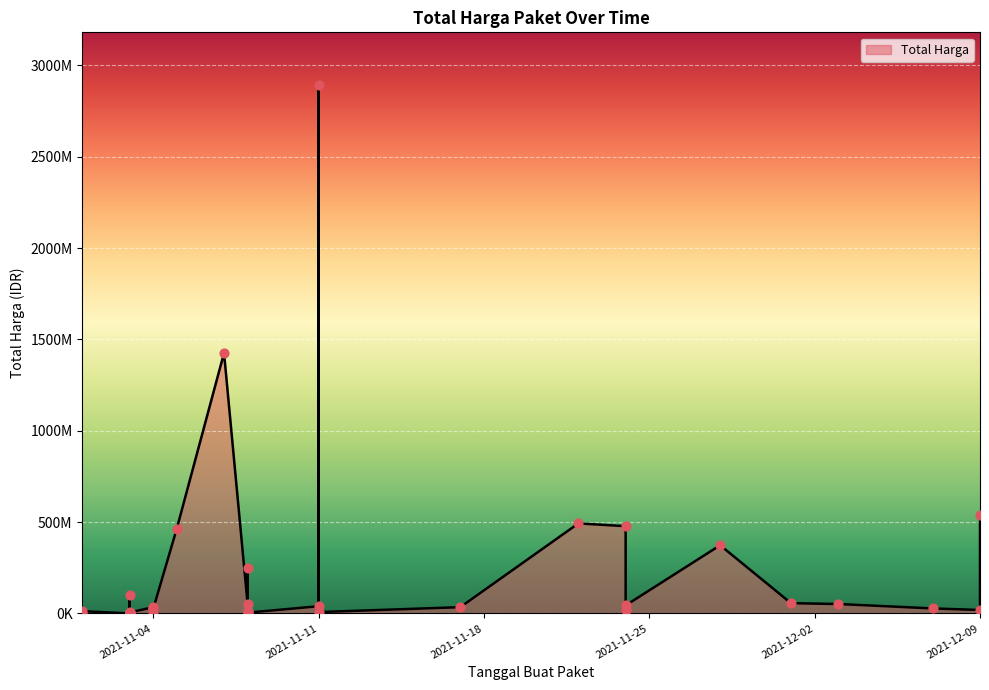

Between 2021-11-03 and 2021-11-05, which is larger?

2021-11-05